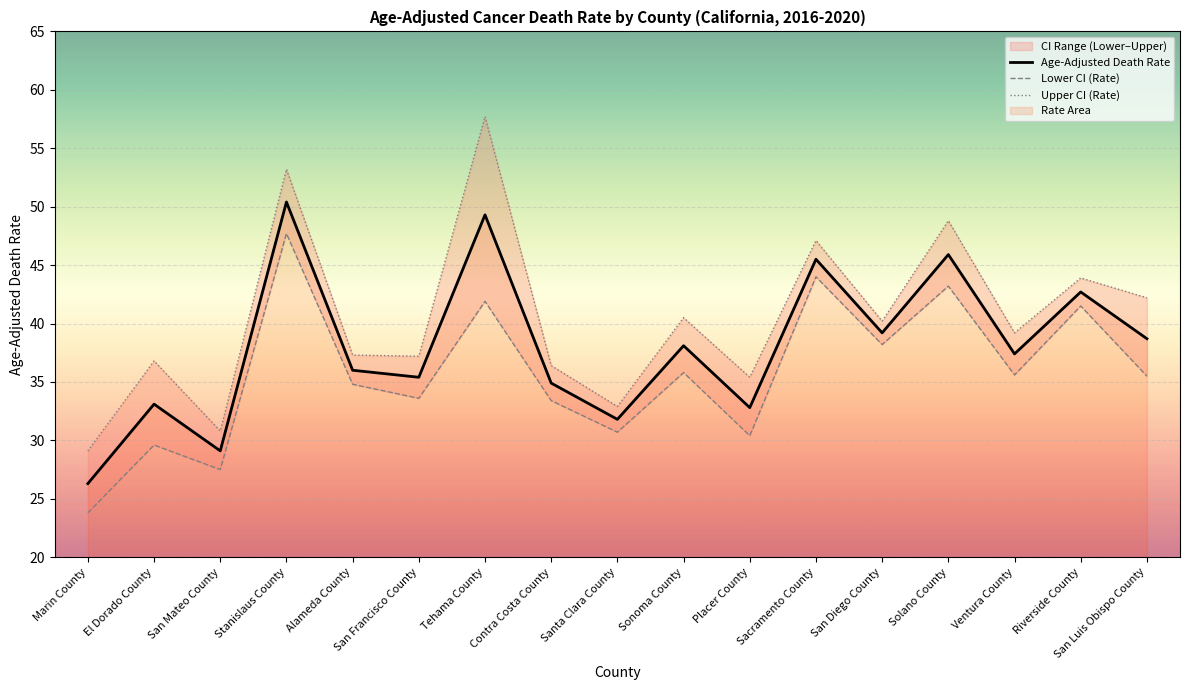

How many interior local peaks does the Age-Adjusted Death Rate series have?

7